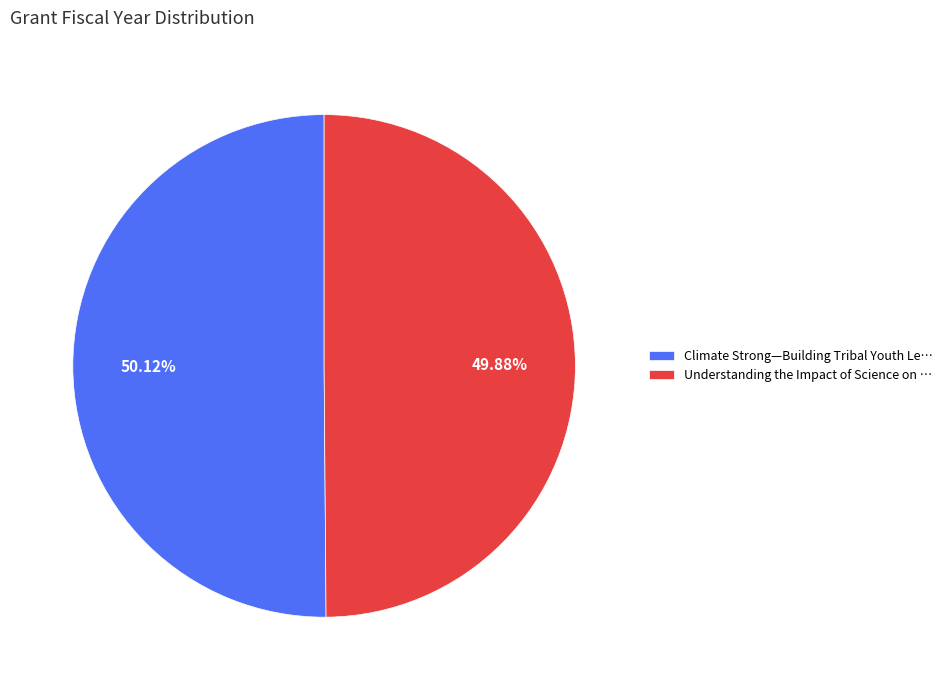

Is the sum of Understanding the Impact of Science on … and Climate Strong—Building Tribal Youth Le… greater than half?

Yes